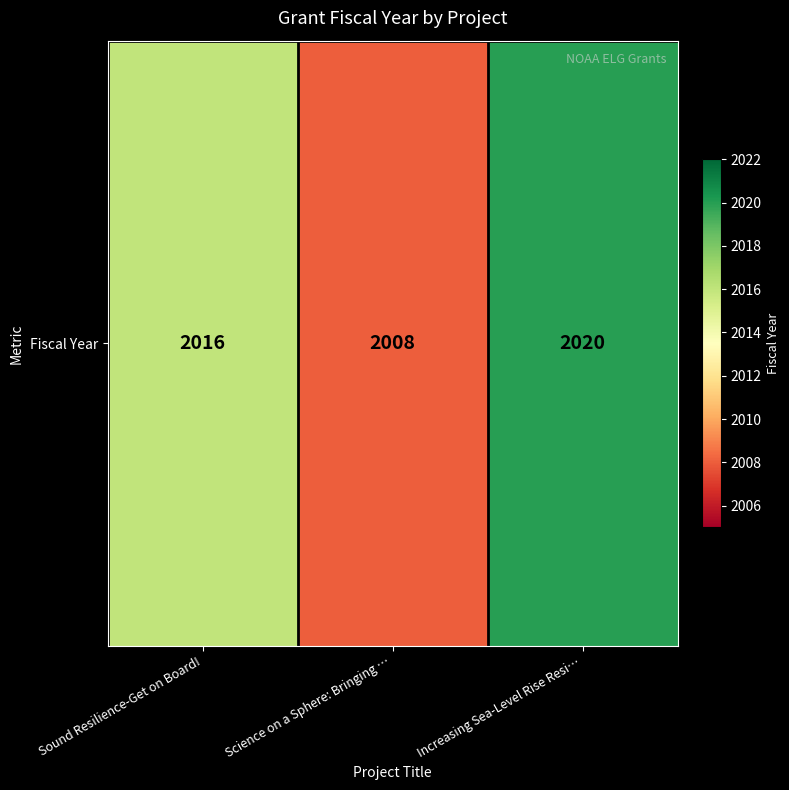

Which category has the lowest value across all series?

Science on a Sphere: Bringing …